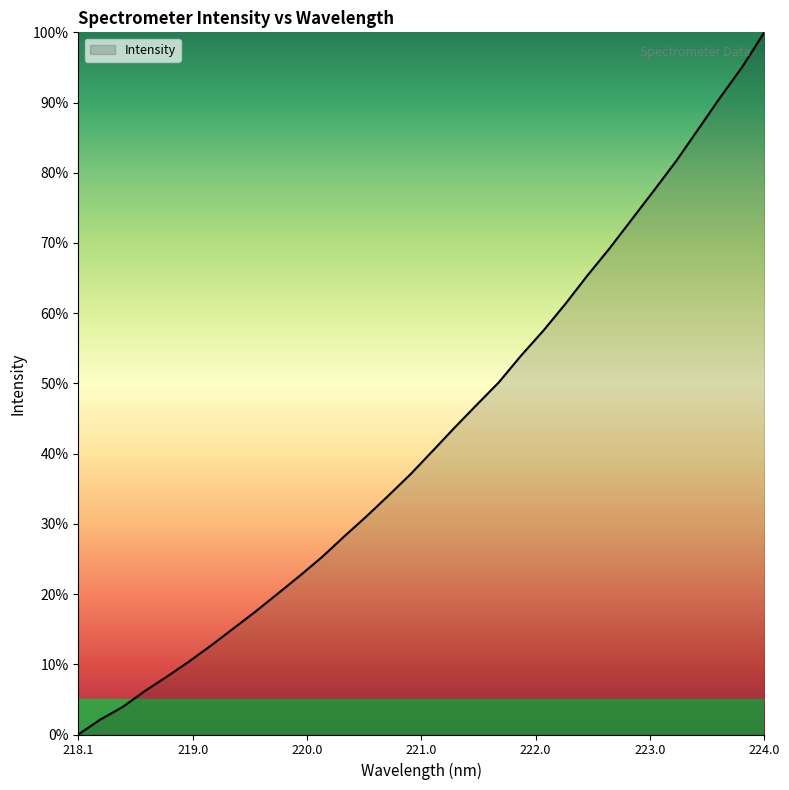

What is the greatest value displayed?

100.0